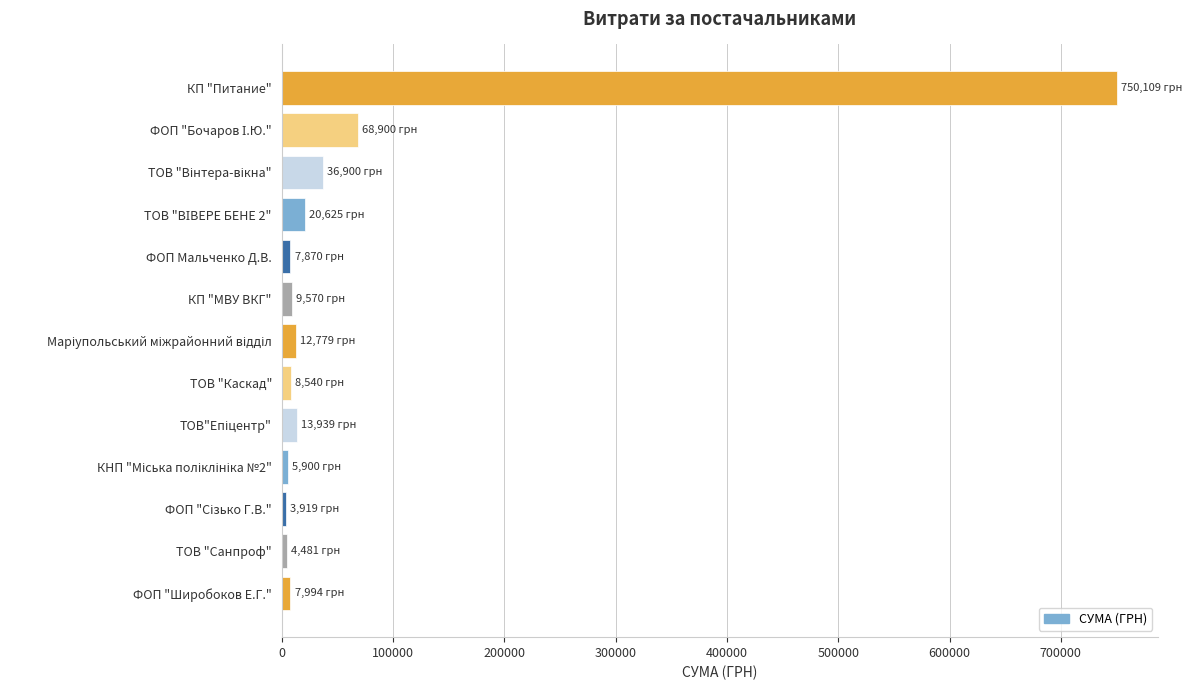

The chart shows a value of 362134.0 at КП "Питание". True or false?

False